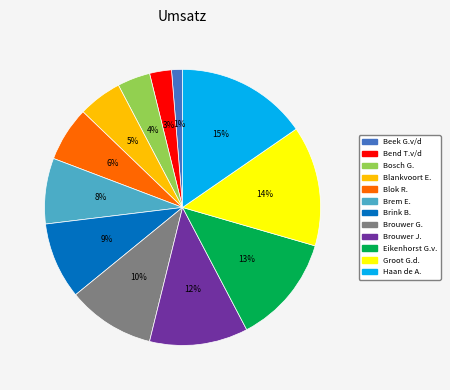

How many segments does this pie chart have?

12